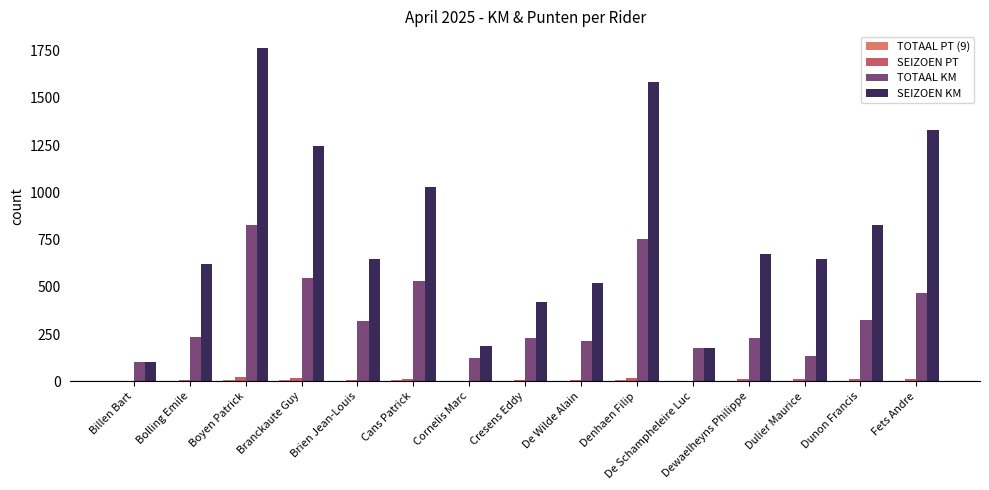

What is the spread (max minus min) of values at De Wilde Alain?

520